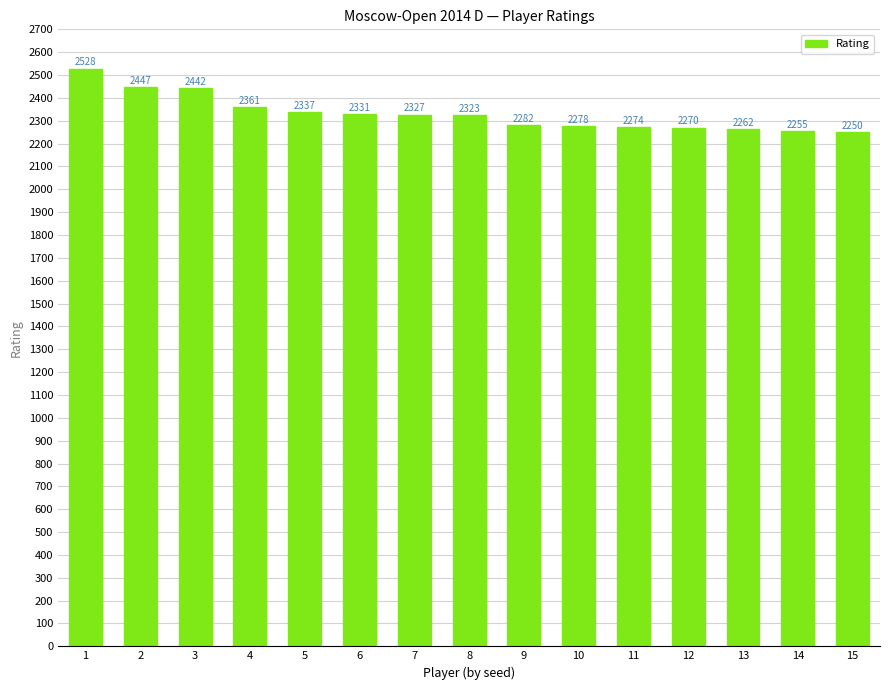

What is the smallest value displayed?

2250